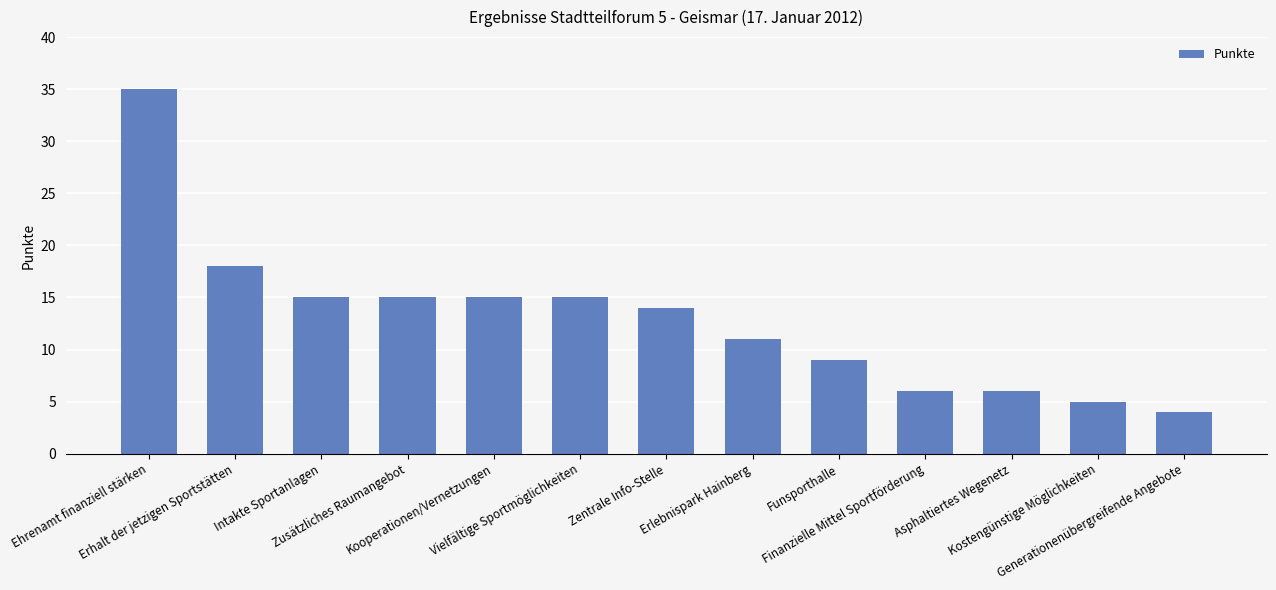

What position from the left is Finanzielle Mittel Sportförderung?

10